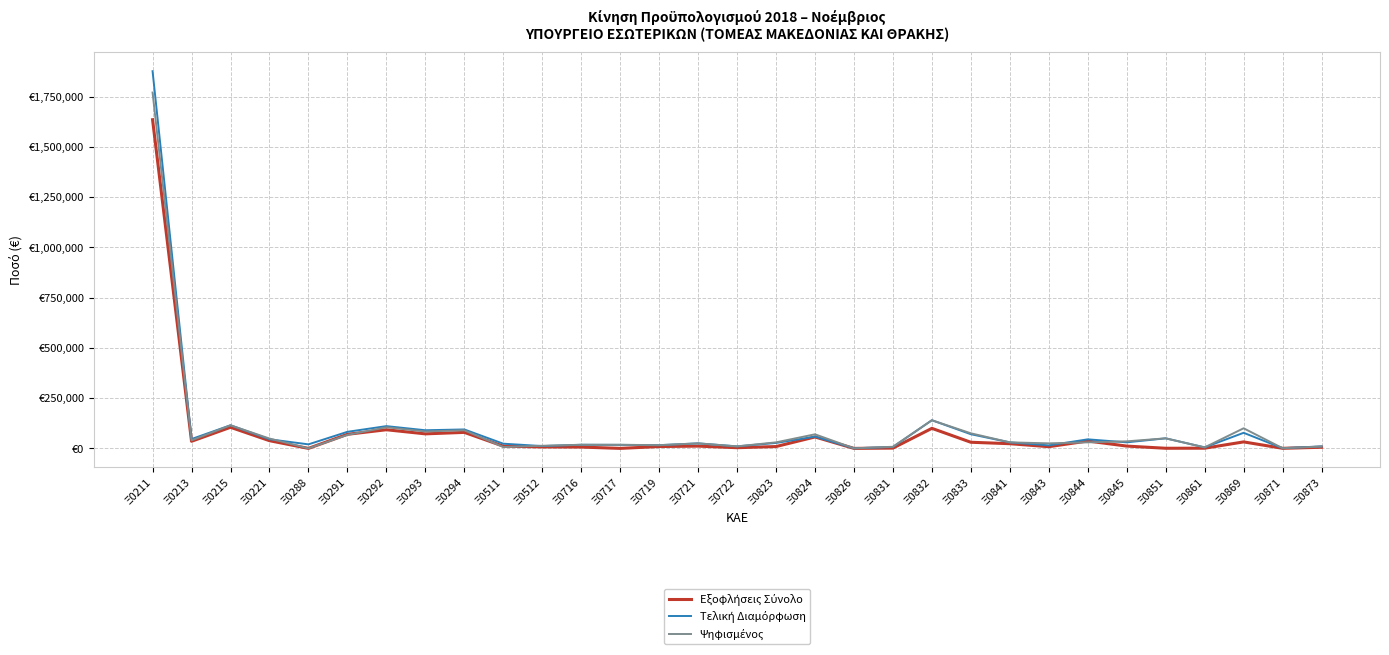

What is the average value of the Τελική Διαμόρφωση series?

102213.4